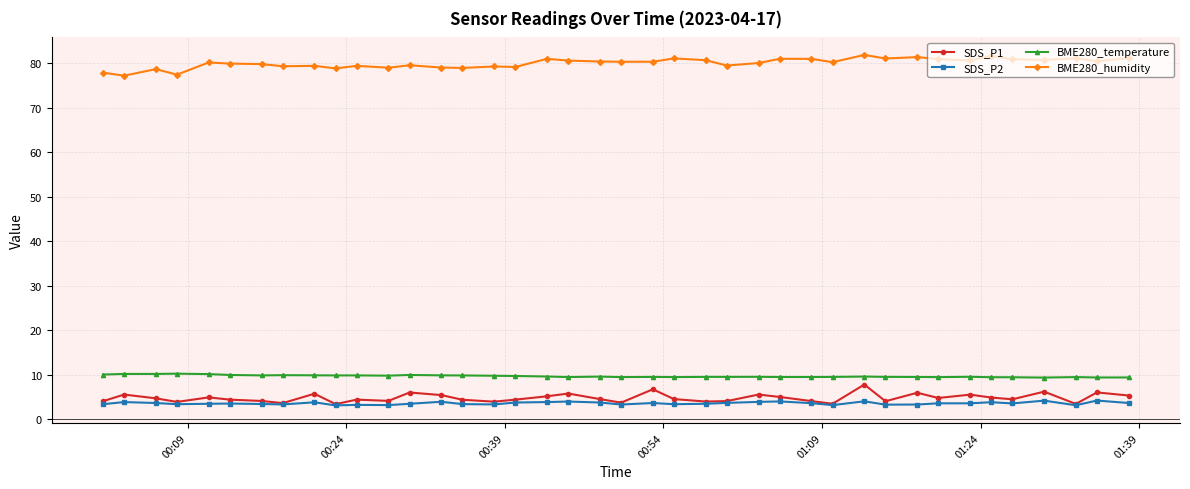

True or false: BME280_temperature and SDS_P1 intersect in this chart.

False